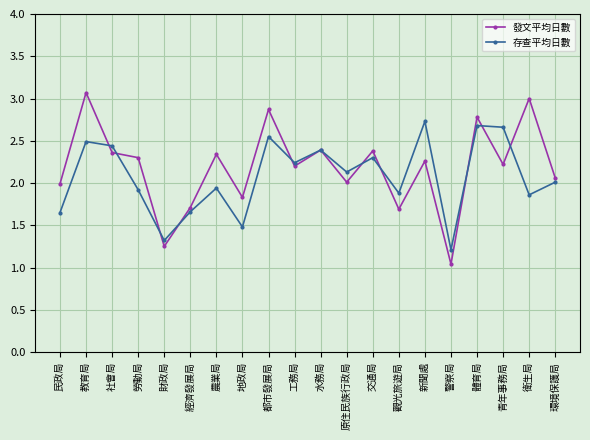

Where is 存查平均日數 nearest to the value 1?

警察局